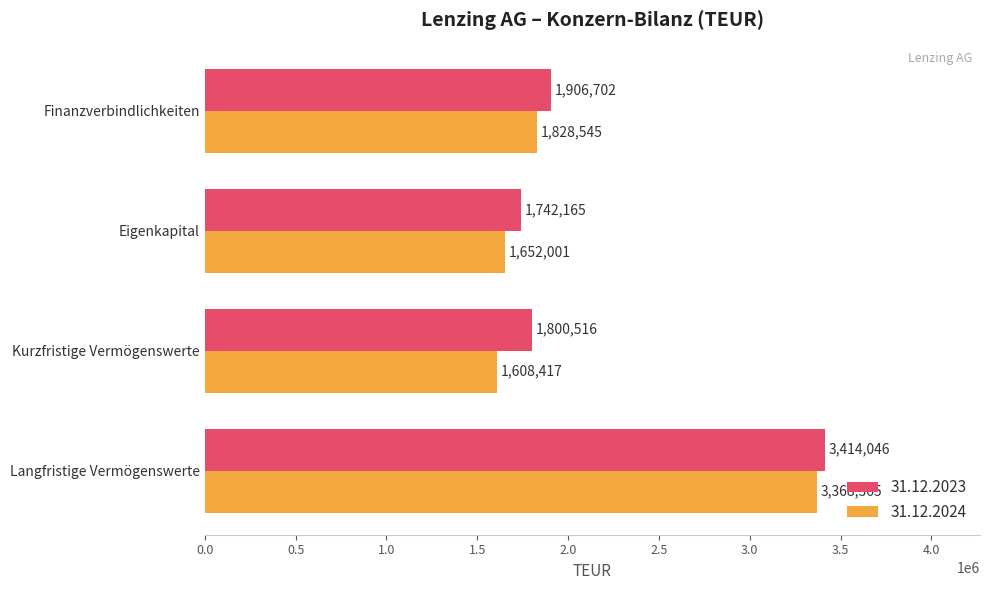

List the labels in order of 31.12.2023 value, smallest first.

Eigenkapital, Kurzfristige Vermögenswerte, Finanzverbindlichkeiten, Langfristige Vermögenswerte